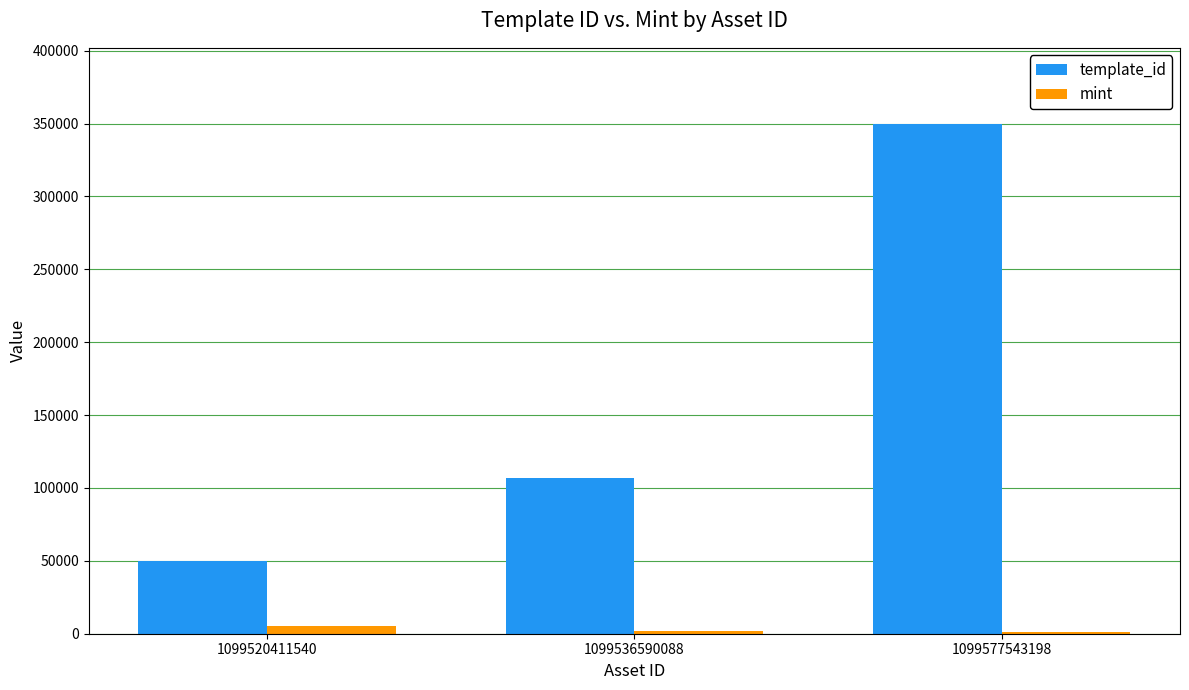

What is the highest value of the mint series?

4977